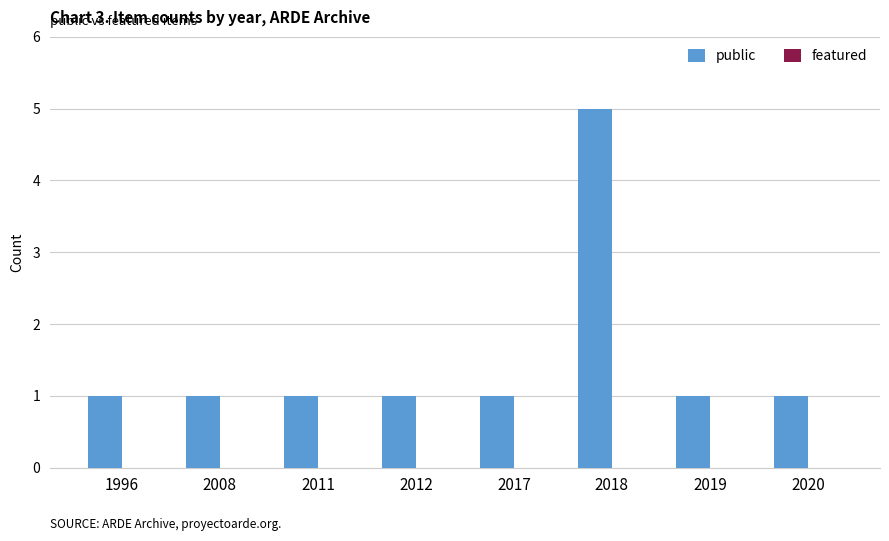

Which label corresponds to the largest value in the chart?

2018